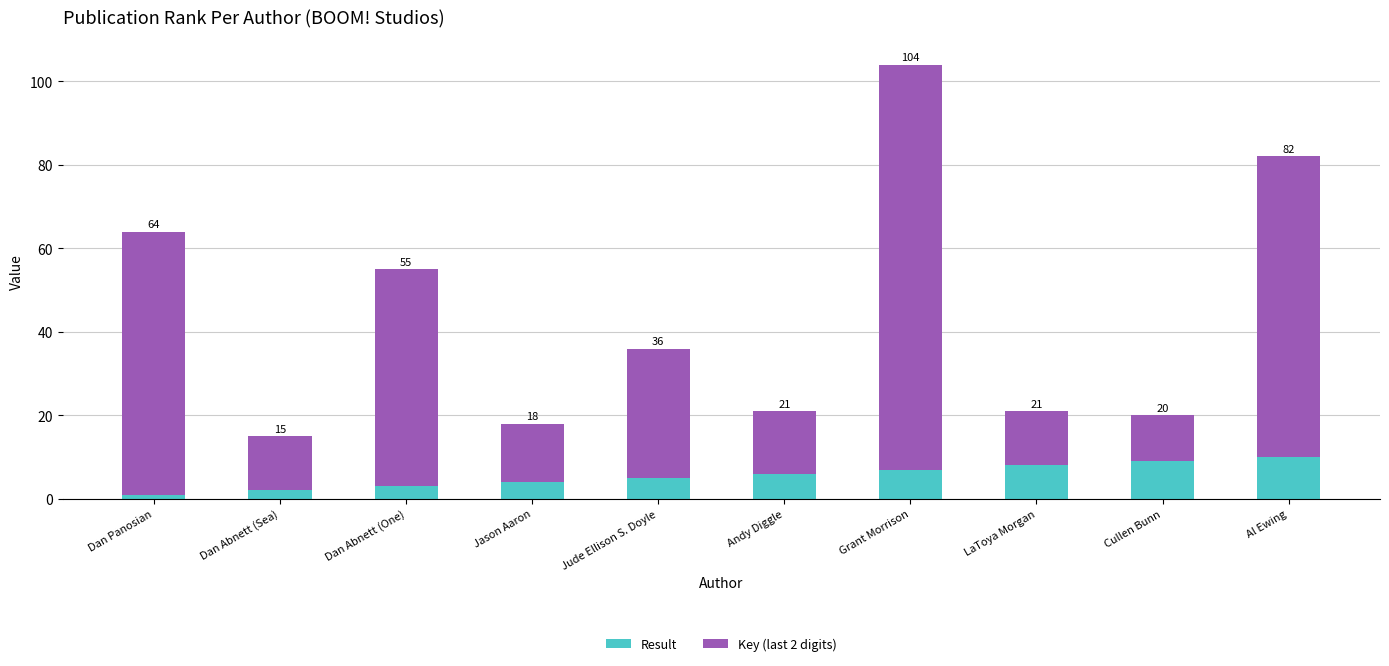

Between Jude Ellison S. Doyle and LaToya Morgan, which is larger?

LaToya Morgan